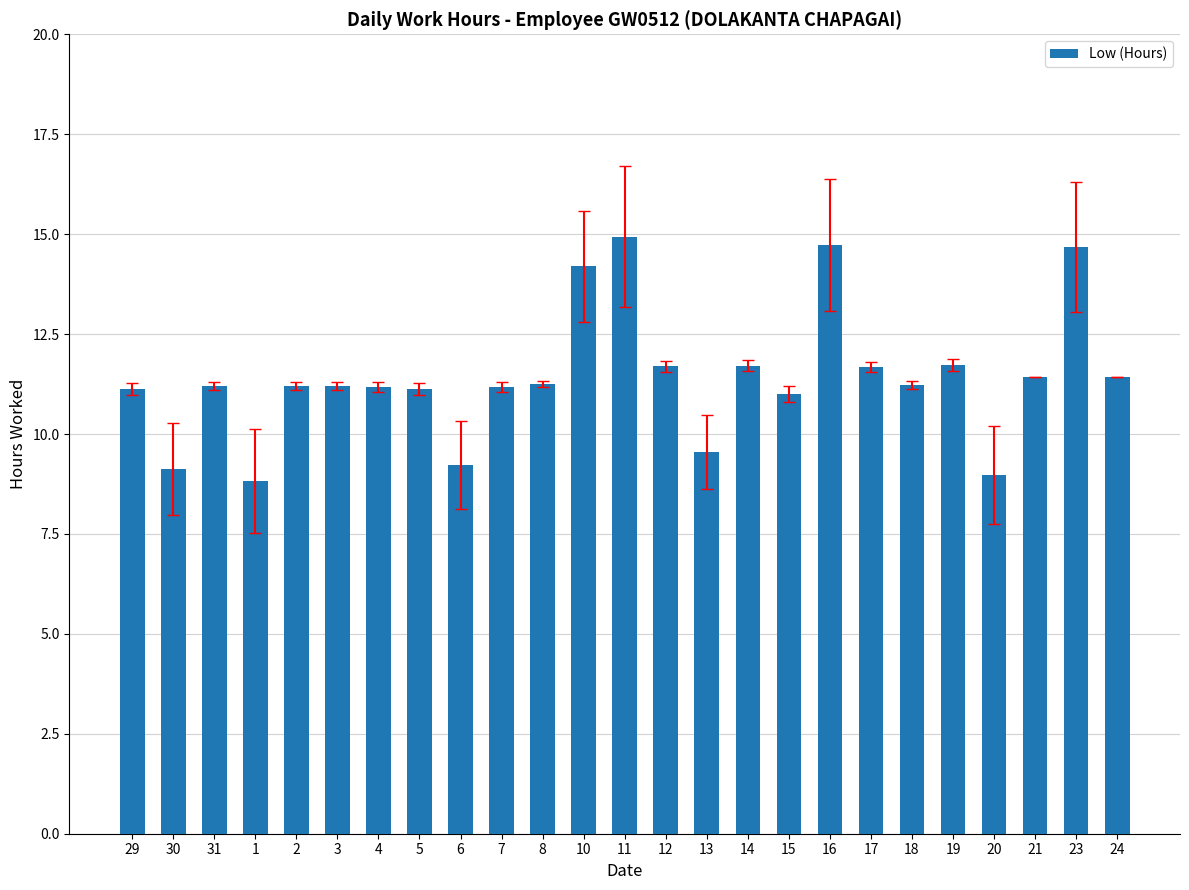

What is the sum of the values at 17 and 6?

20.9